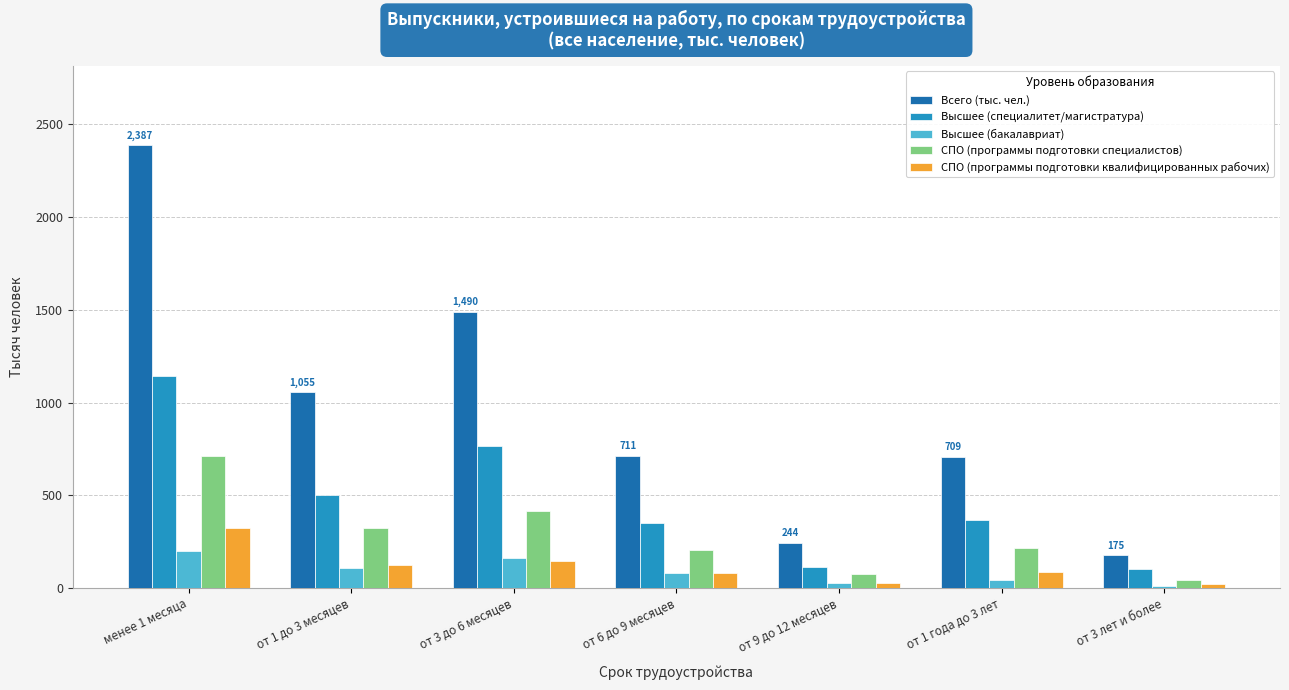

What is the average value of the Высшее (специалитет/магистратура) series?

476.7